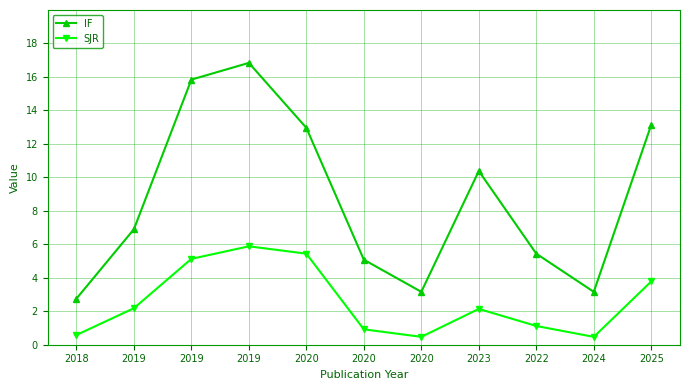

What are all the series names shown in the legend?

IF, SJR